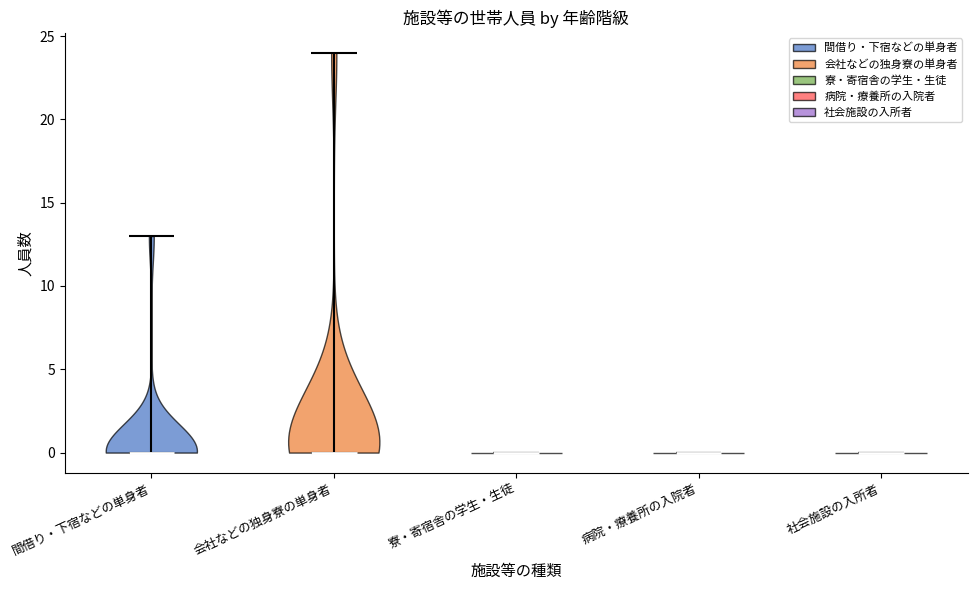

Reading left to right, read every violin against the y-axis: where its median line is, and the lowest and highest points it reaches. The values are not printed on the chart, so give them approximately, as read against the axis.

間借り・下宿などの単身者: median line 0, lowest point 0, highest point 13
会社などの独身寮の単身者: median line 0, lowest point 0, highest point 24
寮・寄宿舎の学生・生徒: median line 0, lowest point 0, highest point 0
病院・療養所の入院者: median line 0, lowest point 0, highest point 0
社会施設の入所者: median line 0, lowest point 0, highest point 0